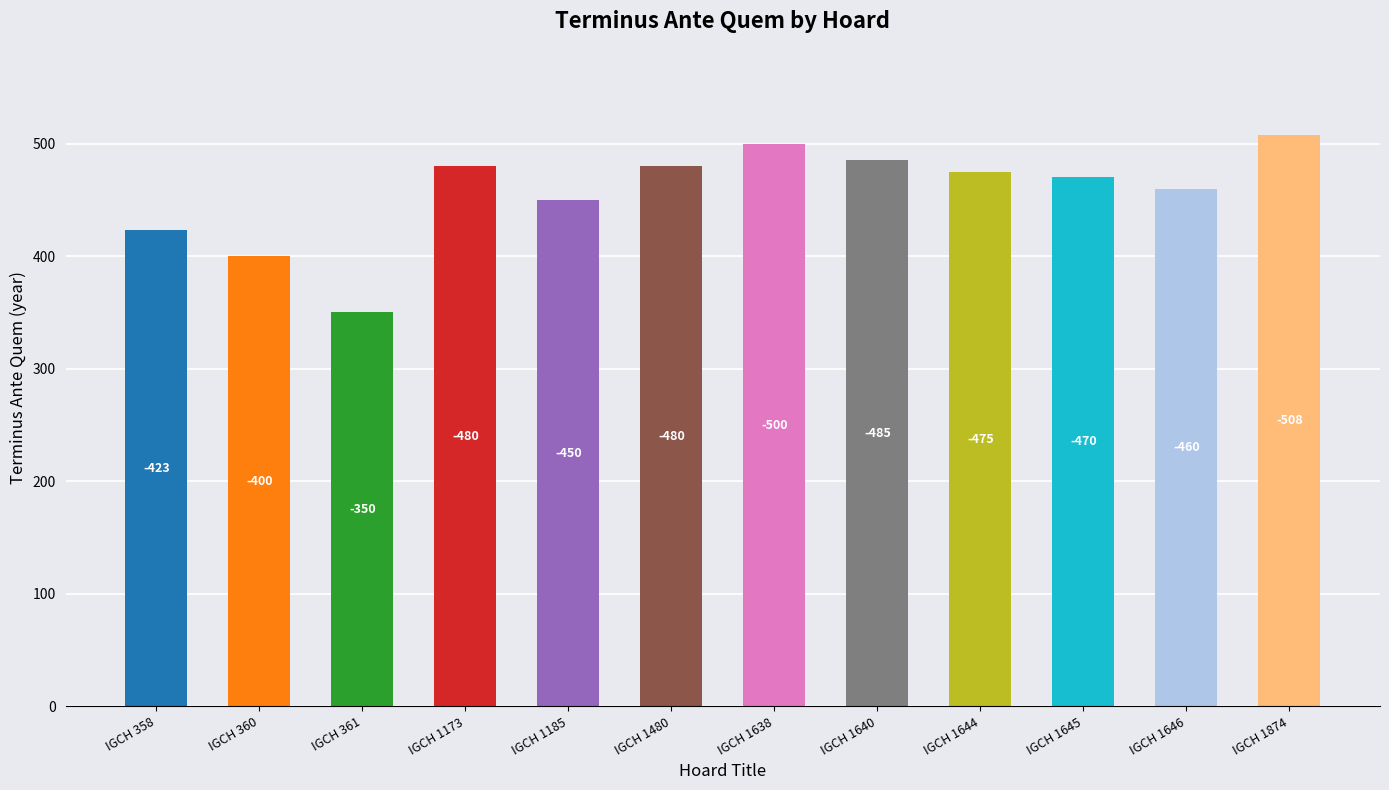

What is the difference between the values at IGCH 360 and IGCH 1644?

75